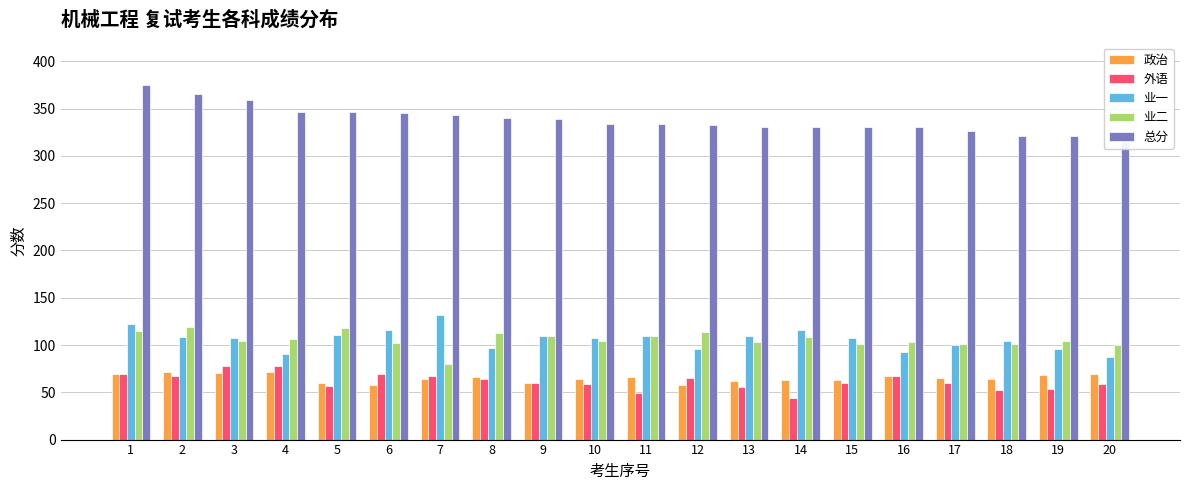

At which label does 政治 reach its peak?

2